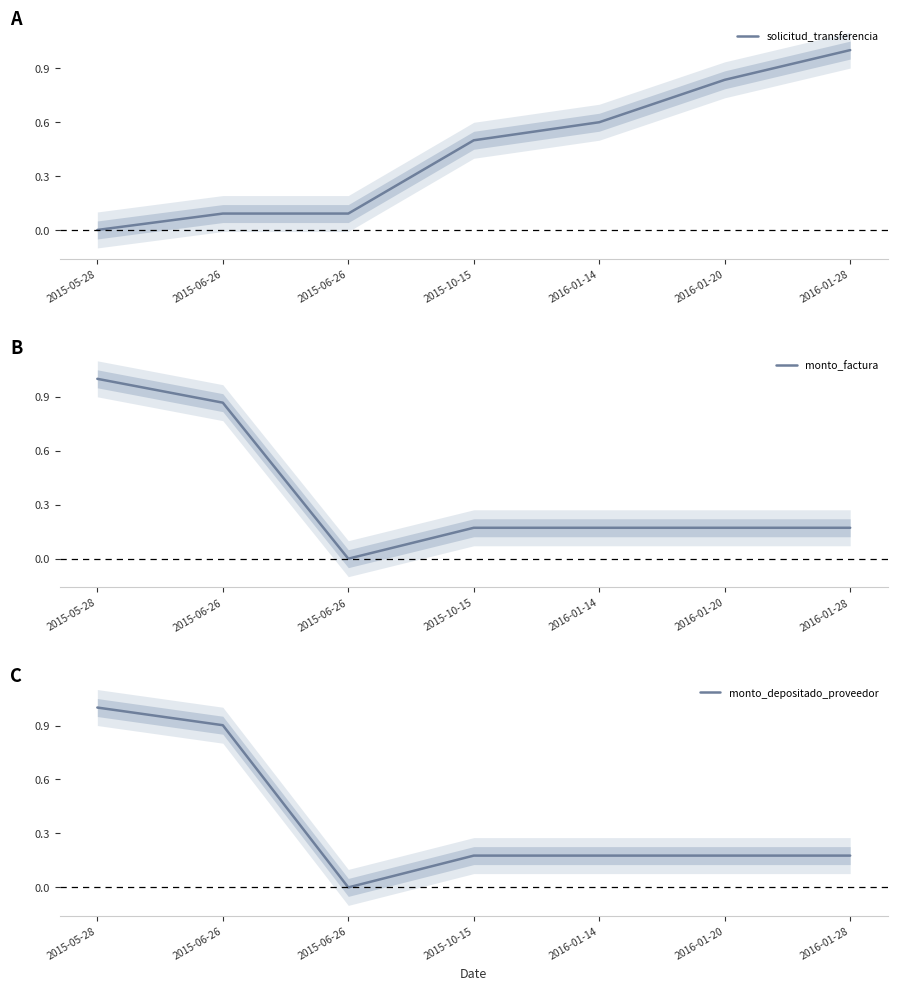

Reading left to right, extract all data points from this chart.

solicitud_transferencia: 2015-05-28=0.0	2015-06-26=0.1	2015-06-26=0.1	2015-10-15=0.5	2016-01-14=0.6	2016-01-20=0.8	2016-01-28=1.0
monto_factura: 2015-05-28=1.0	2015-06-26=0.9	2015-06-26=0.0	2015-10-15=0.2	2016-01-14=0.2	2016-01-20=0.2	2016-01-28=0.2
monto_depositado_proveedor: 2015-05-28=1.0	2015-06-26=0.9	2015-06-26=0.0	2015-10-15=0.2	2016-01-14=0.2	2016-01-20=0.2	2016-01-28=0.2